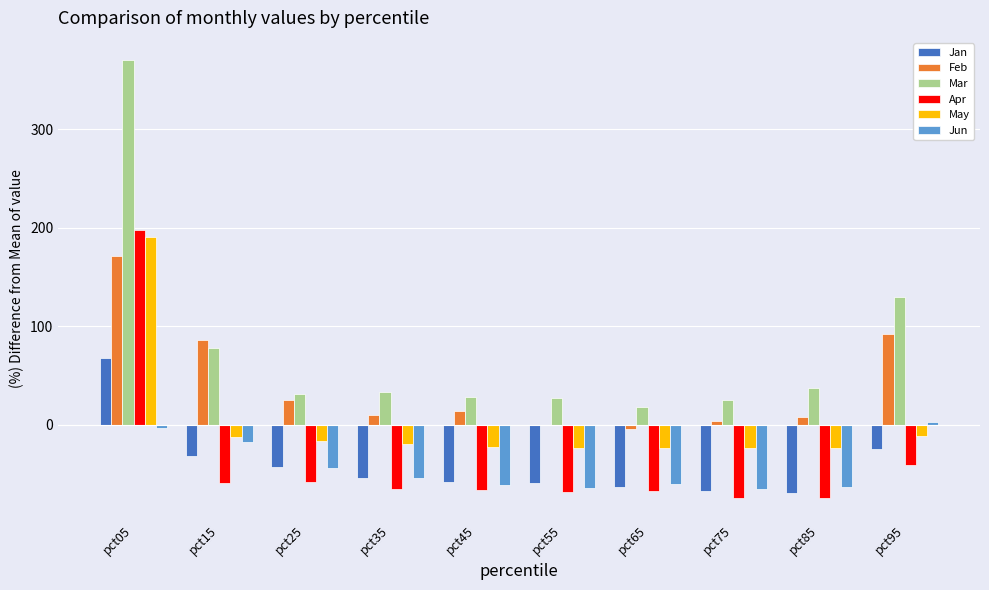

The value of Feb at pct35 is 10.2. True or false?

True